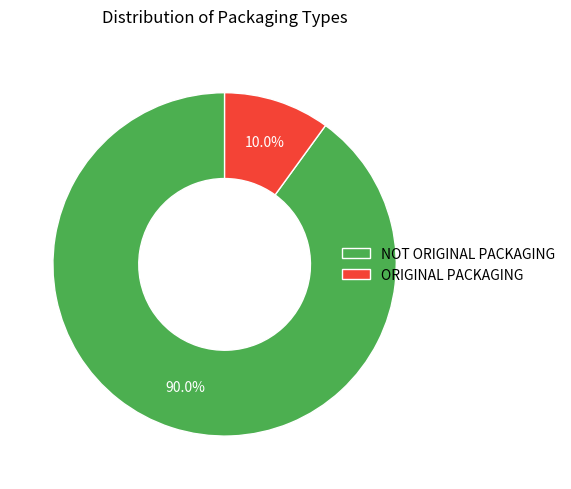

Which category accounts for the majority?

NOT ORIGINAL PACKAGING